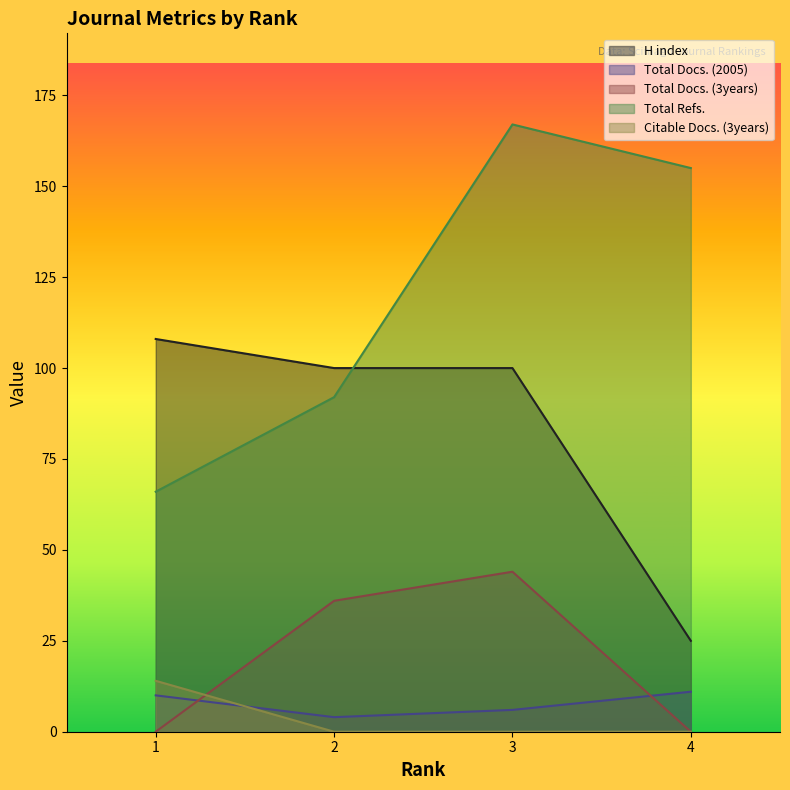

Where is Total Docs. (2005) nearest to the value 7?

3